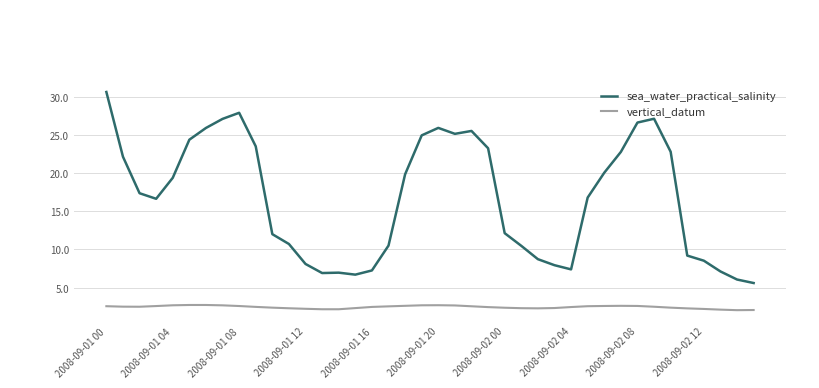

True or false: vertical_datum and sea_water_practical_salinity intersect in this chart.

False